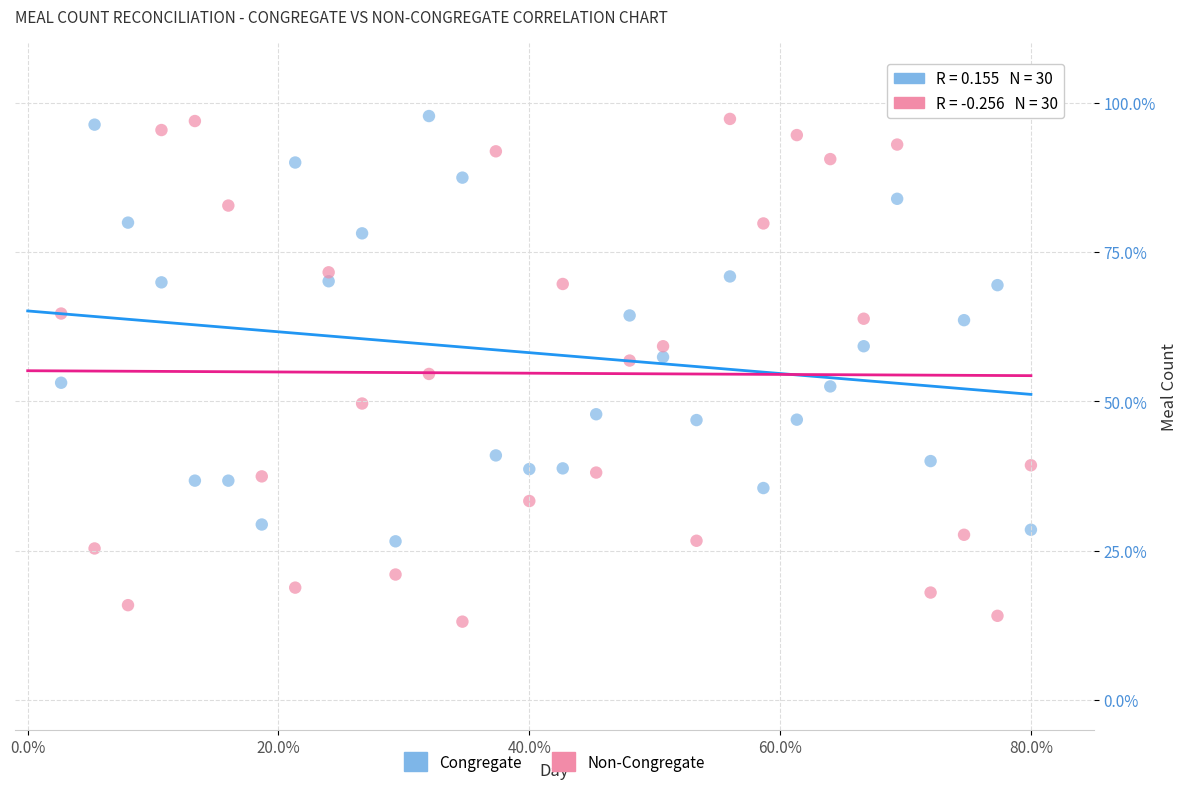

What is the X range (max minus min) for the scatter plot?

77.3